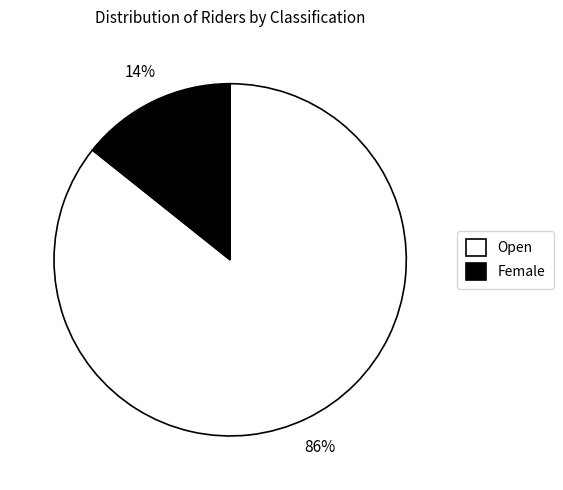

To the nearest percent, what is the combined percentage of Female and Open?

100%